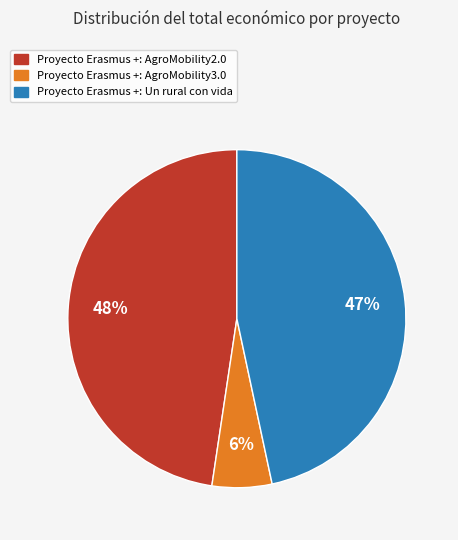

Rank the categories by value from highest to lowest.

Proyecto Erasmus +: AgroMobility2.0, Proyecto Erasmus +: Un rural con vida, Proyecto Erasmus +: AgroMobility3.0